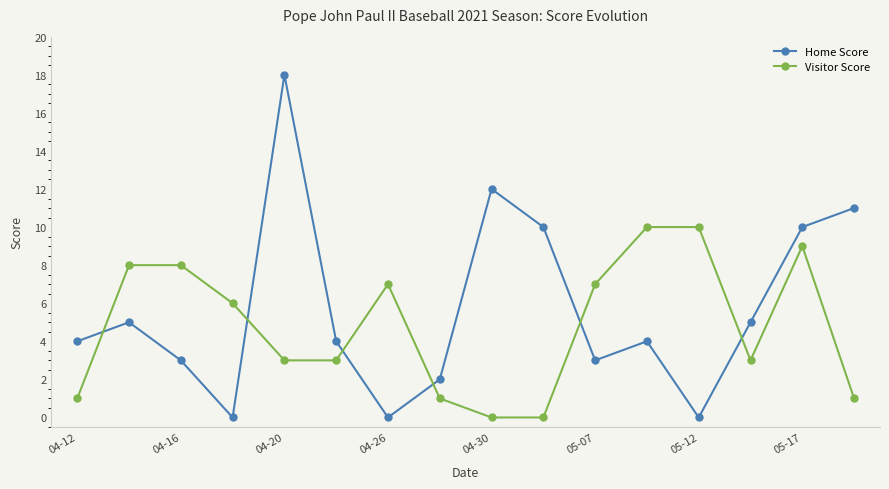

What is the difference between the maximum and minimum values in the Home Score series?

18